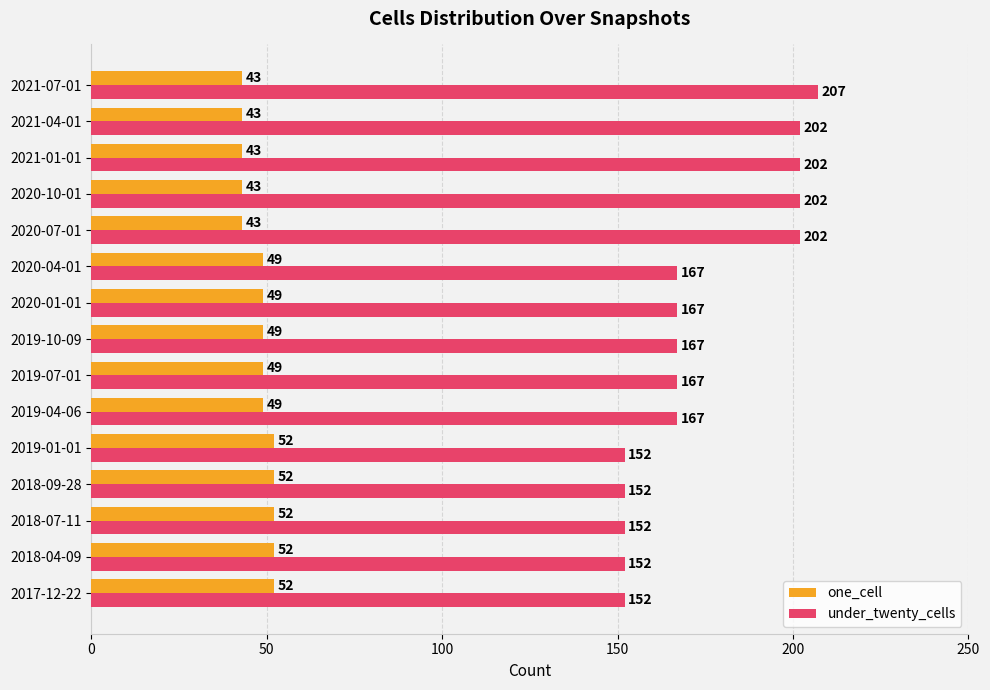

List the series in order of their overall mean, highest first.

under_twenty_cells, one_cell